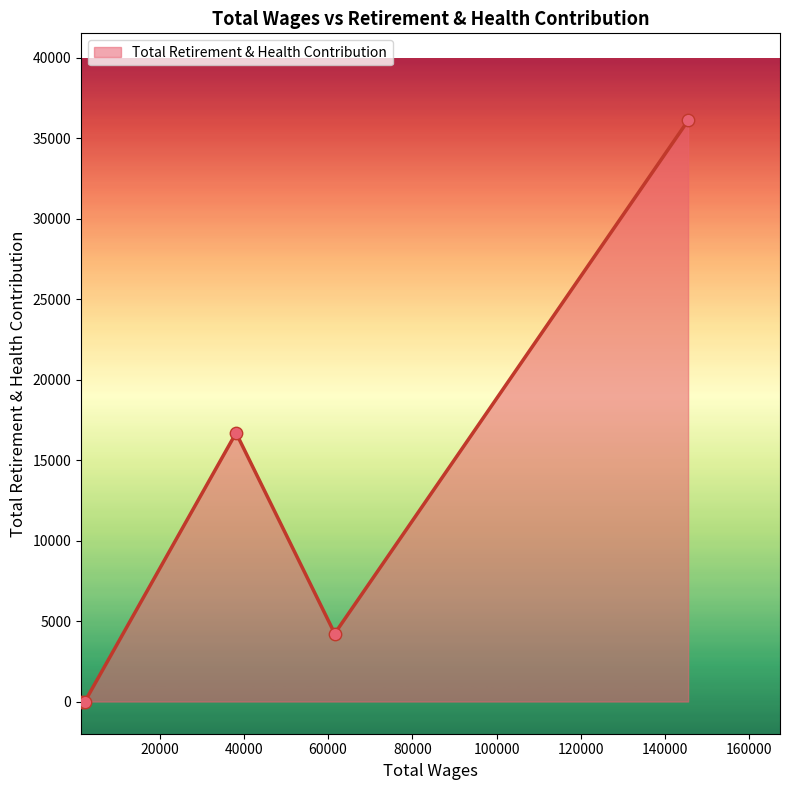

How many interior local peaks (higher than both neighbors) does the data have?

1